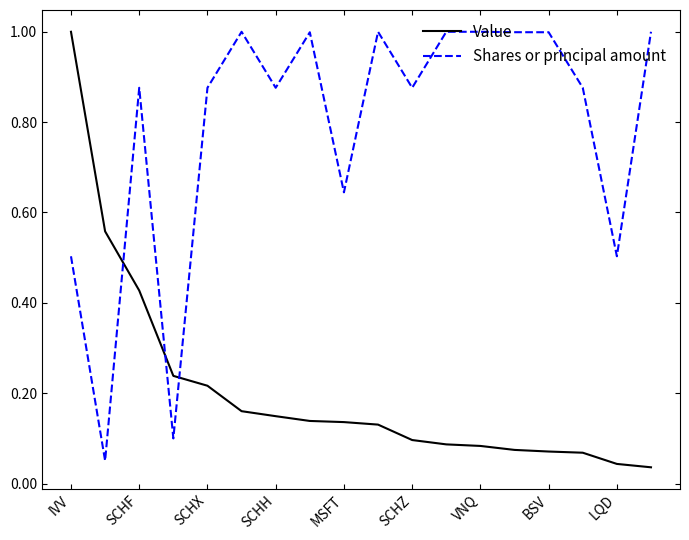

After their last crossing, which series has the higher values: Shares or principal amount or Value?

Shares or principal amount